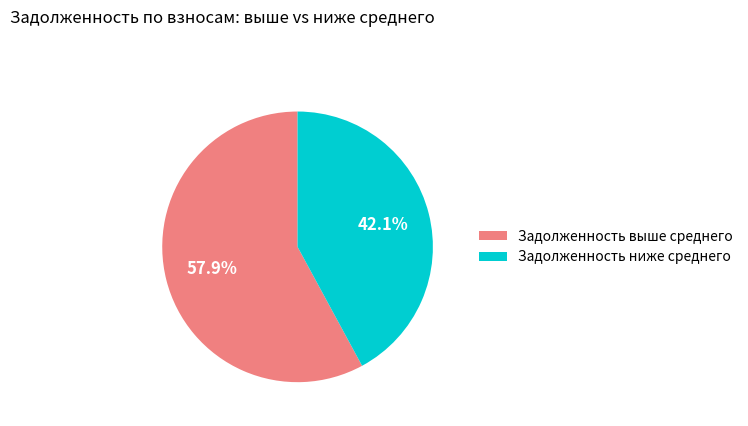

Rank the categories by value from highest to lowest.

Задолженность выше среднего, Задолженность ниже среднего